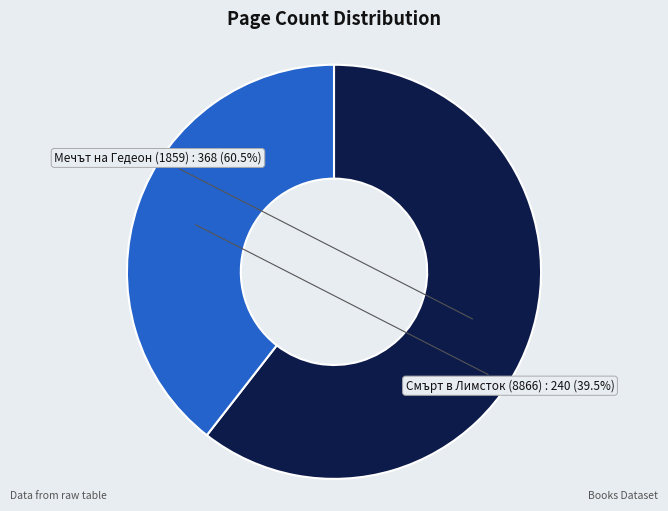

To the nearest percent, what is the difference between the Смърт в Лимсток (8866) and Мечът на Гедеон (1859) slice percentages?

21%